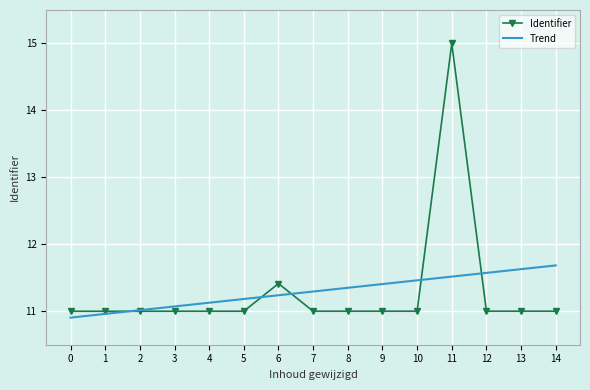

How many times do Identifier and Trend cross each other?

5